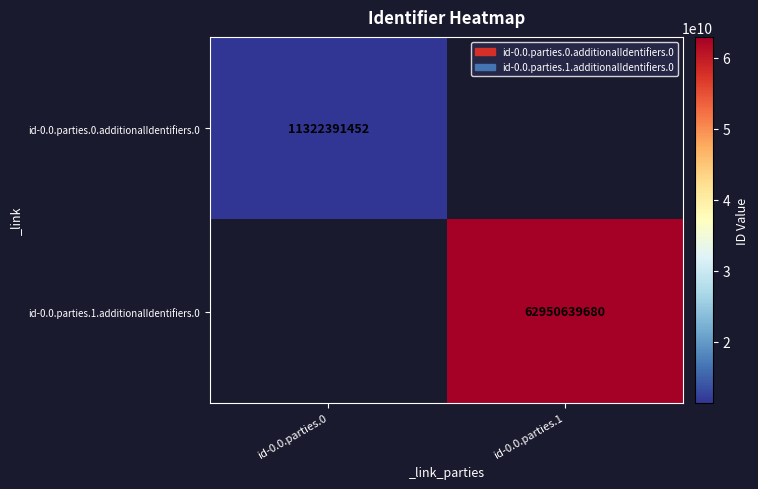

Is it true that id-0.0.parties.1.additionalIdentifiers.0 equals 35650964728 at id-0.0.parties.1?

False